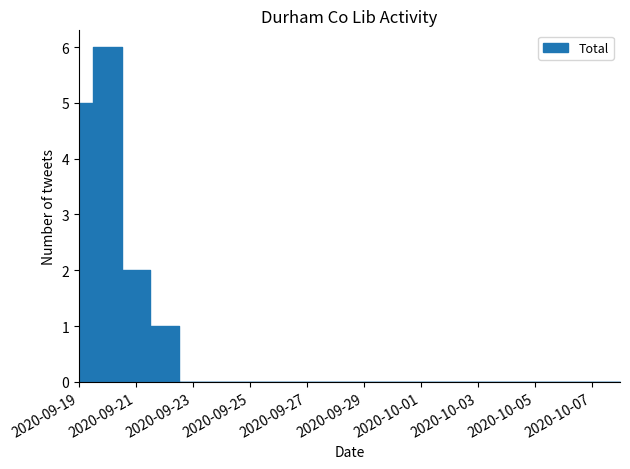

Reading left to right, list all the values displayed in this chart.

_durhamcolib_701SDuke: 2020-09-19=2	2020-09-20=1	2020-09-21=0	2020-09-22=0	2020-09-23=0	2020-09-24=0	2020-09-25=0	2020-09-26=0	2020-09-27=0	2020-09-28=0	2020-09-29=0	2020-09-30=0	2020-10-01=0	2020-10-02=0	2020-10-03=0	2020-10-04=0	2020-10-05=0	2020-10-06=0	2020-10-07=0	2020-10-08=0
durhamcolib_01_13_0033: 2020-09-19=2	2020-09-20=0	2020-09-21=0	2020-09-22=0	2020-09-23=0	2020-09-24=0	2020-09-25=0	2020-09-26=0	2020-09-27=0	2020-09-28=0	2020-09-29=0	2020-09-30=0	2020-10-01=0	2020-10-02=0	2020-10-03=0	2020-10-04=0	2020-10-05=0	2020-10-06=0	2020-10-07=0	2020-10-08=0
durhamcolib_01_13_0032: 2020-09-19=0	2020-09-20=2	2020-09-21=1	2020-09-22=0	2020-09-23=0	2020-09-24=0	2020-09-25=0	2020-09-26=0	2020-09-27=0	2020-09-28=0	2020-09-29=0	2020-09-30=0	2020-10-01=0	2020-10-02=0	2020-10-03=0	2020-10-04=0	2020-10-05=0	2020-10-06=0	2020-10-07=0	2020-10-08=0
_durhamcolib_701SDuke2: 2020-09-19=1	2020-09-20=1	2020-09-21=0	2020-09-22=0	2020-09-23=0	2020-09-24=0	2020-09-25=0	2020-09-26=0	2020-09-27=0	2020-09-28=0	2020-09-29=0	2020-09-30=0	2020-10-01=0	2020-10-02=0	2020-10-03=0	2020-10-04=0	2020-10-05=0	2020-10-06=0	2020-10-07=0	2020-10-08=0
durhamcolib_02_13_0026: 2020-09-19=0	2020-09-20=2	2020-09-21=0	2020-09-22=0	2020-09-23=0	2020-09-24=0	2020-09-25=0	2020-09-26=0	2020-09-27=0	2020-09-28=0	2020-09-29=0	2020-09-30=0	2020-10-01=0	2020-10-02=0	2020-10-03=0	2020-10-04=0	2020-10-05=0	2020-10-06=0	2020-10-07=0	2020-10-08=0
durhamcolib_02_13_0025: 2020-09-19=0	2020-09-20=0	2020-09-21=1	2020-09-22=1	2020-09-23=0	2020-09-24=0	2020-09-25=0	2020-09-26=0	2020-09-27=0	2020-09-28=0	2020-09-29=0	2020-09-30=0	2020-10-01=0	2020-10-02=0	2020-10-03=0	2020-10-04=0	2020-10-05=0	2020-10-06=0	2020-10-07=0	2020-10-08=0